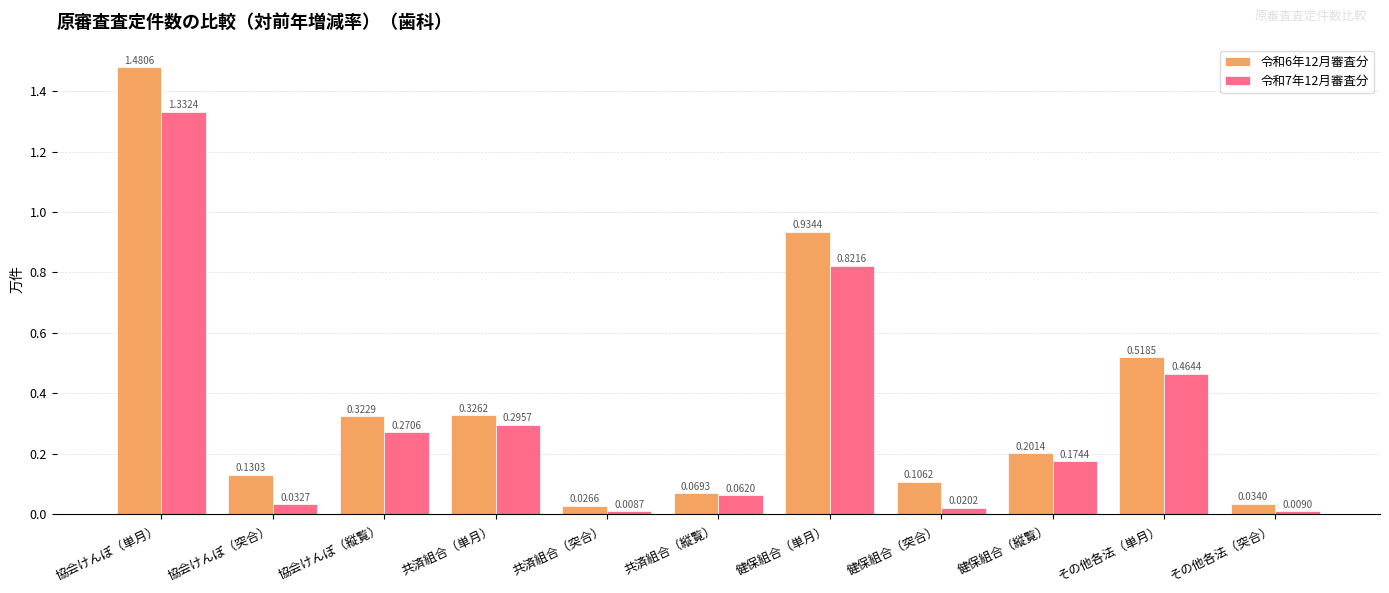

Where is 令和7年12月審査分 nearest to the value 0?

共済組合（突合）